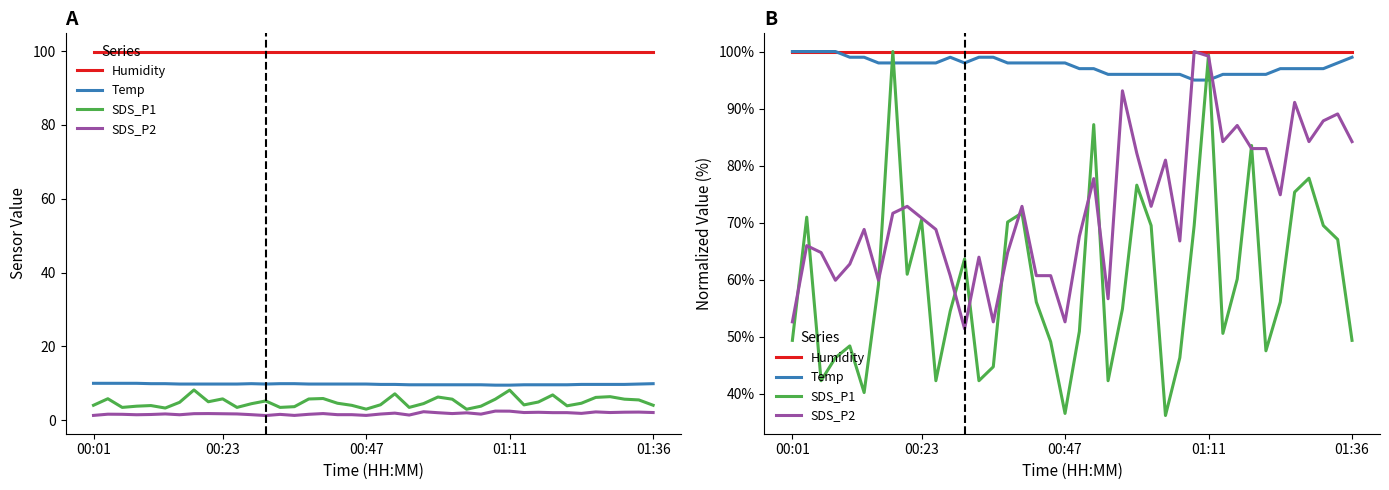

What is the sum of the Humidity values at 01:11 and 24?

200.0